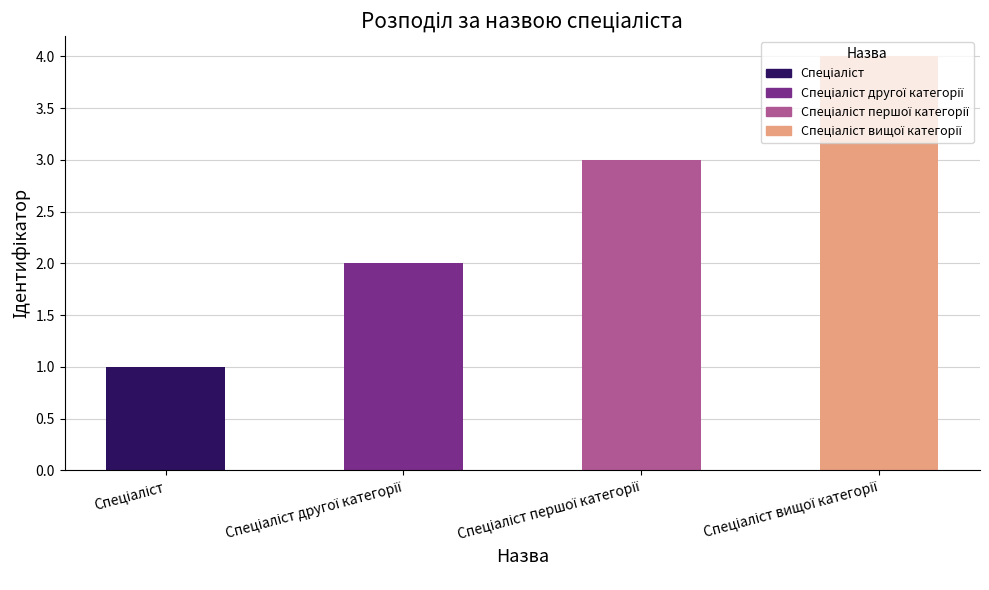

What is the maximum value shown in the chart?

4